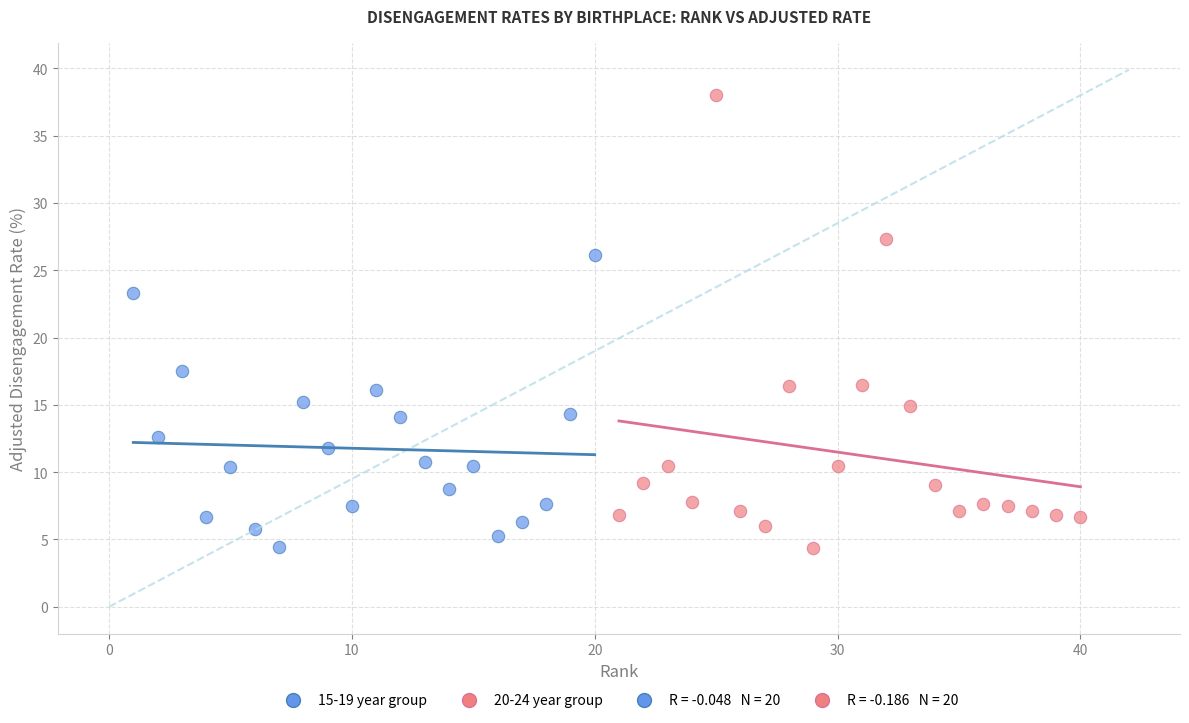

Which series contains the highest Y value?

20-24 year group